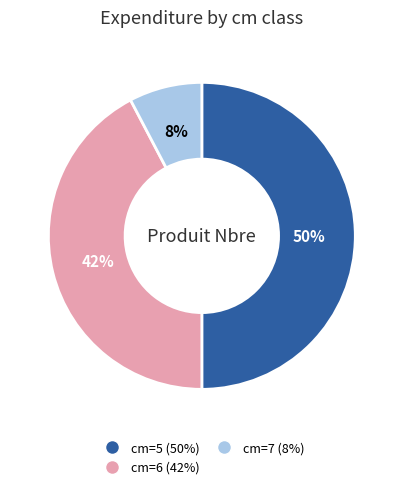

Rank the categories by value from highest to lowest.

cm=5, cm=6, cm=7